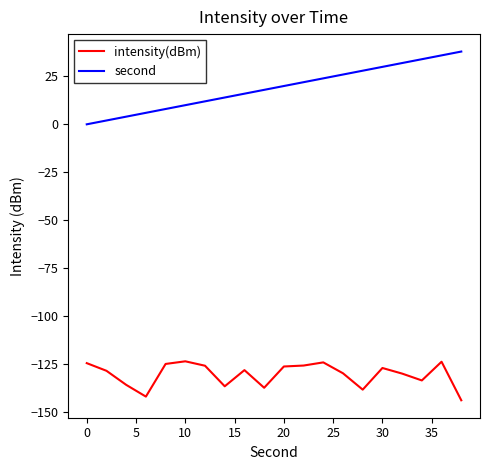

Which series has the largest range (max minus min)?

second